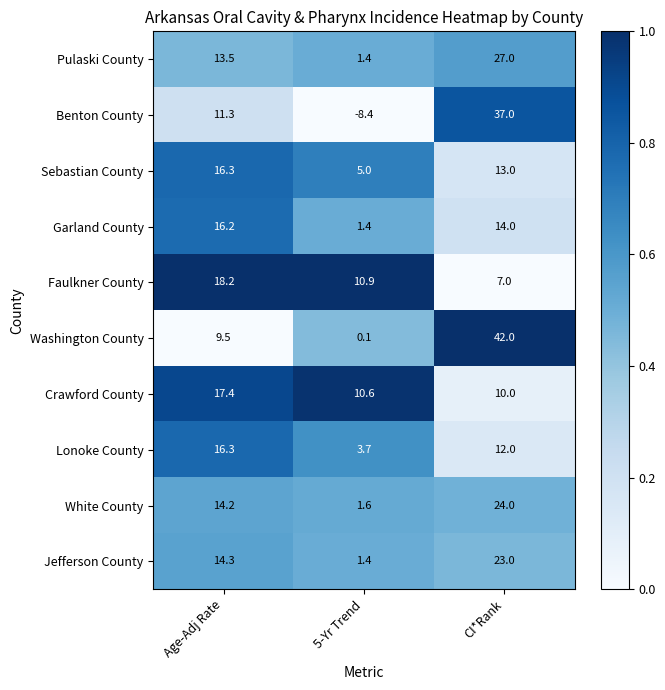

Reading left to right, what are all the values shown in this chart?

Pulaski County: Age-Adj Rate=13.5	5-Yr Trend=1.4	CI*Rank=27.0
Benton County: Age-Adj Rate=11.3	5-Yr Trend=-8.4	CI*Rank=37.0
Sebastian County: Age-Adj Rate=16.3	5-Yr Trend=5.0	CI*Rank=13.0
Garland County: Age-Adj Rate=16.2	5-Yr Trend=1.4	CI*Rank=14.0
Faulkner County: Age-Adj Rate=18.2	5-Yr Trend=10.9	CI*Rank=7.0
Washington County: Age-Adj Rate=9.5	5-Yr Trend=0.1	CI*Rank=42.0
Crawford County: Age-Adj Rate=17.4	5-Yr Trend=10.6	CI*Rank=10.0
Lonoke County: Age-Adj Rate=16.3	5-Yr Trend=3.7	CI*Rank=12.0
White County: Age-Adj Rate=14.2	5-Yr Trend=1.6	CI*Rank=24.0
Jefferson County: Age-Adj Rate=14.3	5-Yr Trend=1.4	CI*Rank=23.0